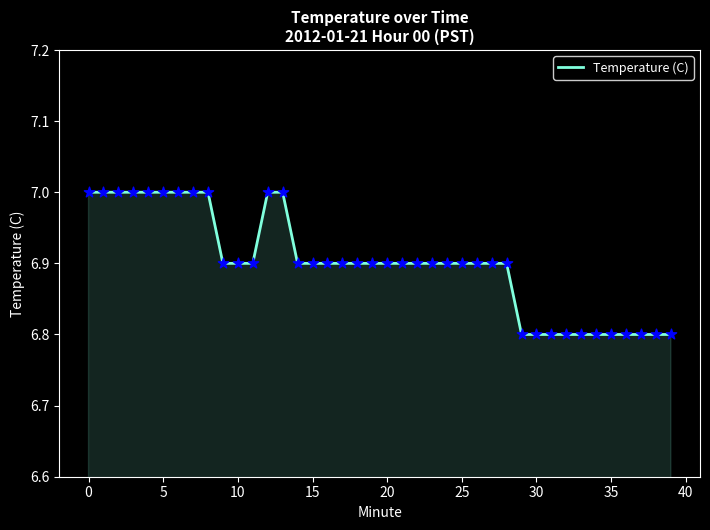

What is the minimum value shown in the chart?

6.8